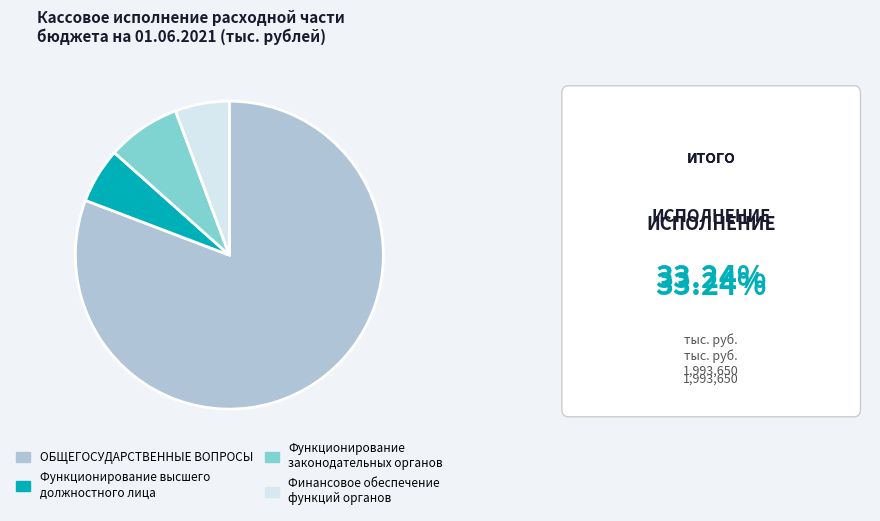

Which has a higher value, ОБЩЕГОСУДАРСТВЕННЫЕ ВОПРОСЫ or Функционирование законодательных органов?

ОБЩЕГОСУДАРСТВЕННЫЕ ВОПРОСЫ